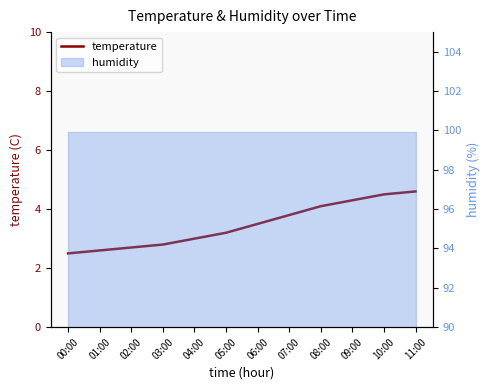

Which label corresponds to the smallest value in the chart?

00:00